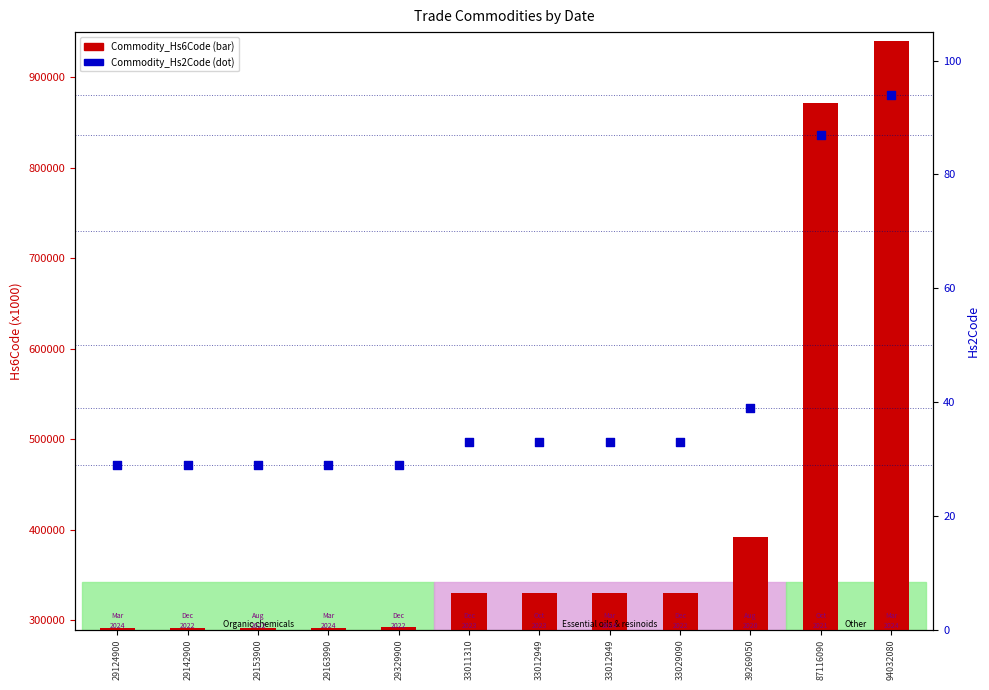

What are all the series names shown in the legend?

Commodity_Hs6Code, Commodity_Hs2Code